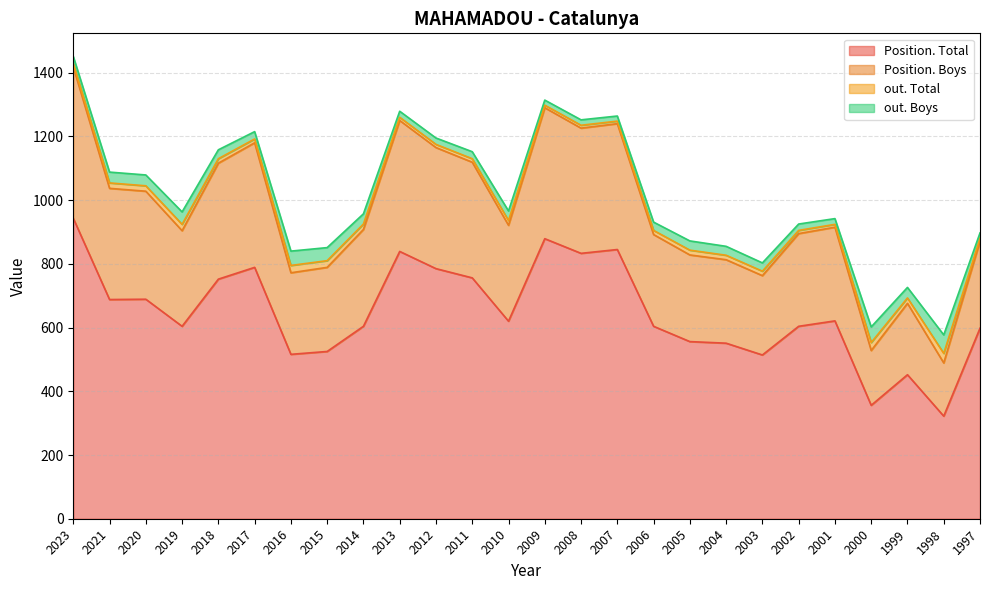

True or false: Position. Boys and Position. Total cross at least once.

False